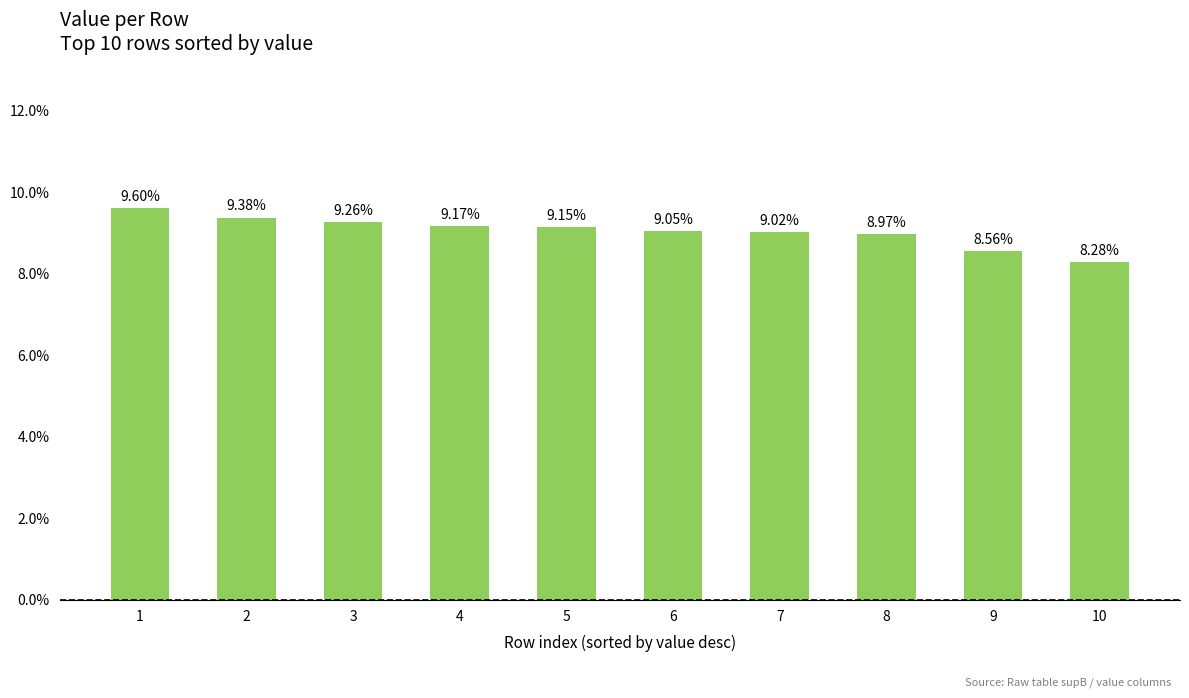

Reading left to right, extract all data points from this chart.

0.1	0.1	0.1	0.1	0.1	0.1	0.1	0.1	0.1	0.1